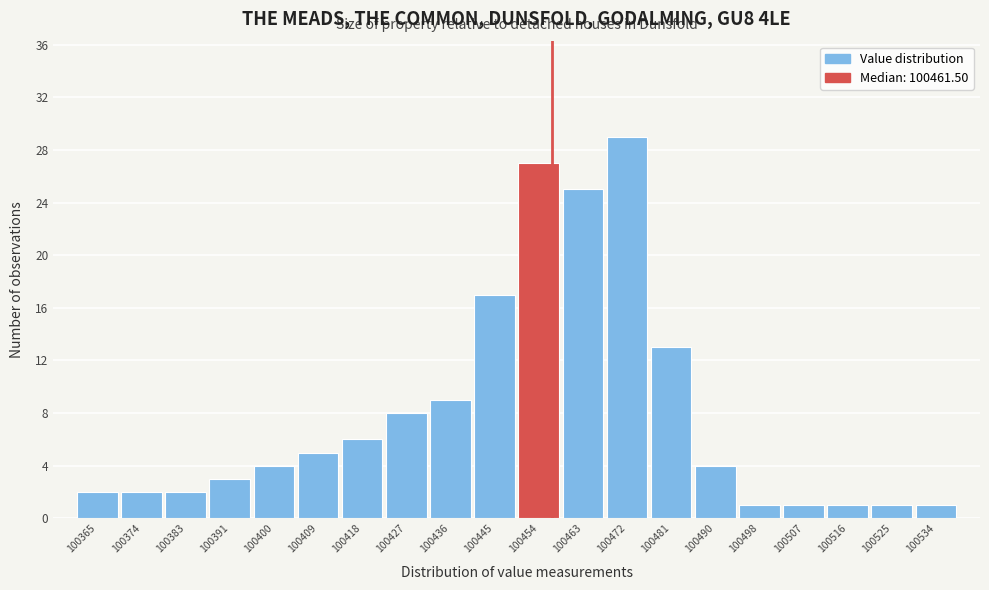

Reading left to right, what are all the values shown in this chart?

2	2	2	3	4	5	6	8	9	17	27	25	29	13	4	1	1	1	1	1